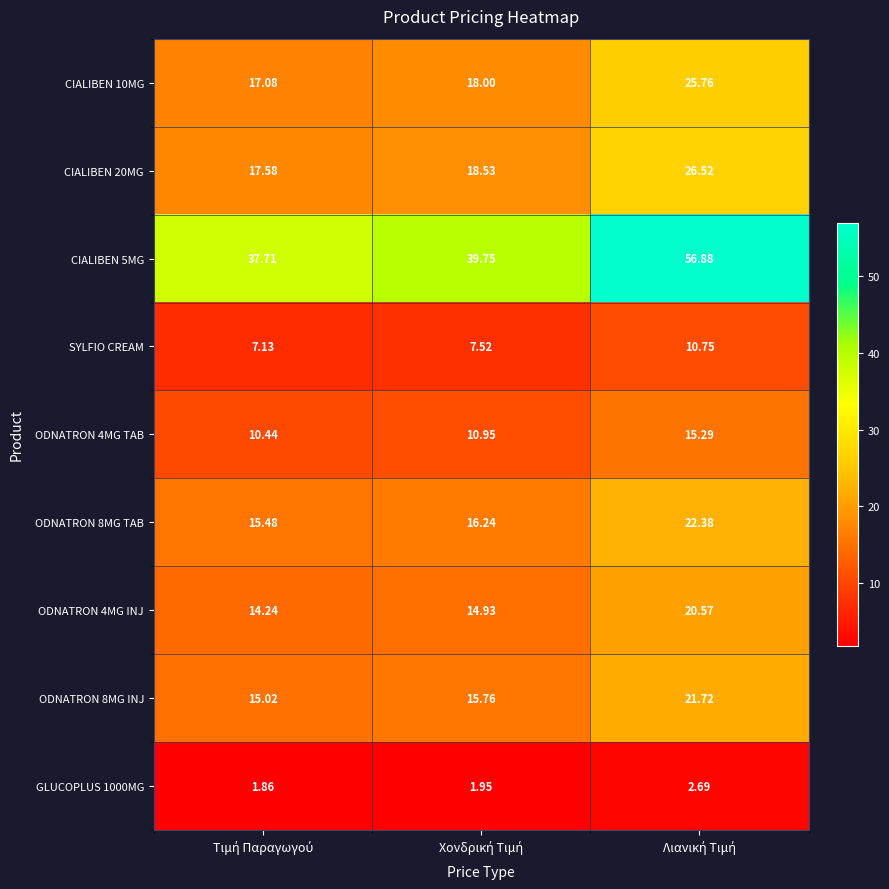

Reading left to right, extract all data points from this chart.

CIALIBEN 10MG: Τιμή Παραγωγού=17.1	Χονδρική Τιμή=18.0	Λιανική Τιμή=25.8
CIALIBEN 20MG: Τιμή Παραγωγού=17.6	Χονδρική Τιμή=18.5	Λιανική Τιμή=26.5
CIALIBEN 5MG: Τιμή Παραγωγού=37.7	Χονδρική Τιμή=39.8	Λιανική Τιμή=56.9
SYLFIO CREAM: Τιμή Παραγωγού=7.1	Χονδρική Τιμή=7.5	Λιανική Τιμή=10.8
ODNATRON 4MG TAB: Τιμή Παραγωγού=10.4	Χονδρική Τιμή=10.9	Λιανική Τιμή=15.3
ODNATRON 8MG TAB: Τιμή Παραγωγού=15.5	Χονδρική Τιμή=16.2	Λιανική Τιμή=22.4
ODNATRON 4MG INJ: Τιμή Παραγωγού=14.2	Χονδρική Τιμή=14.9	Λιανική Τιμή=20.6
ODNATRON 8MG INJ: Τιμή Παραγωγού=15.0	Χονδρική Τιμή=15.8	Λιανική Τιμή=21.7
GLUCOPLUS 1000MG: Τιμή Παραγωγού=1.9	Χονδρική Τιμή=1.9	Λιανική Τιμή=2.7